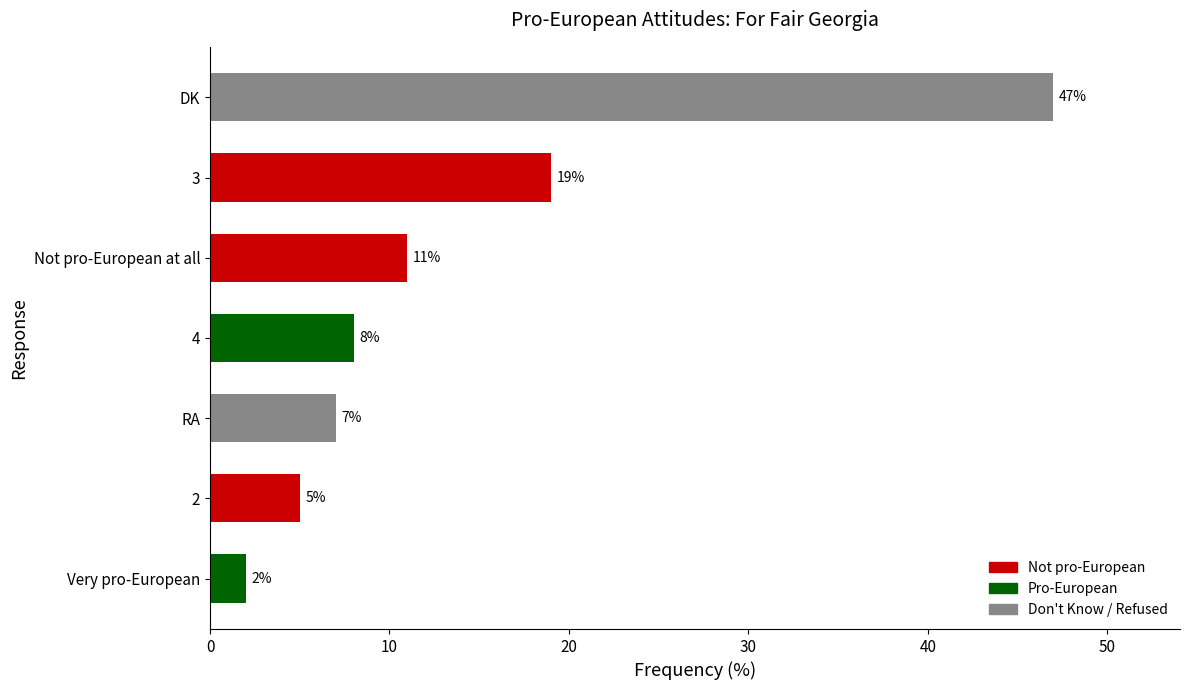

What is the difference between the maximum and minimum values?

45